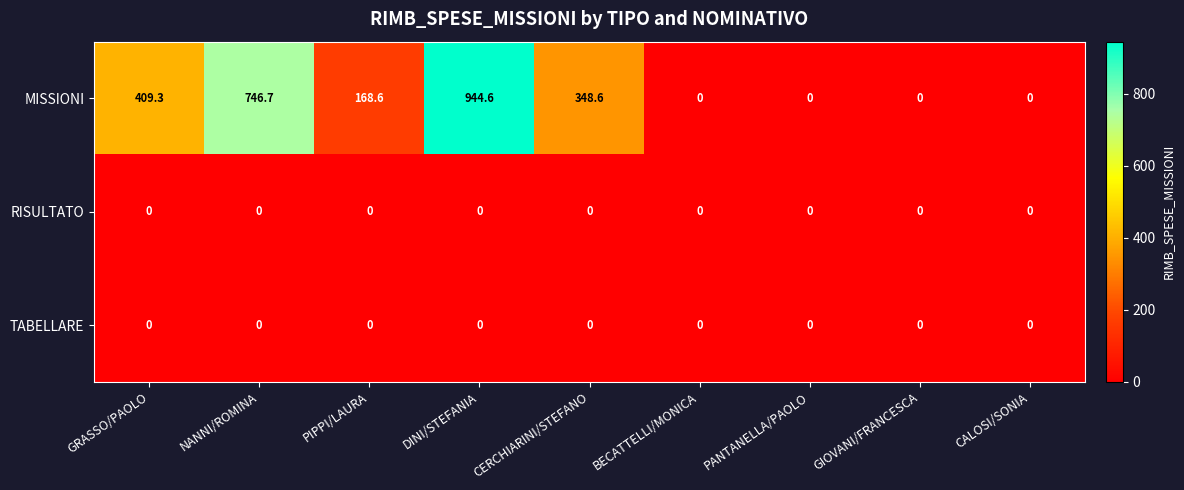

At how many categories does at least one series exceed 259?

4